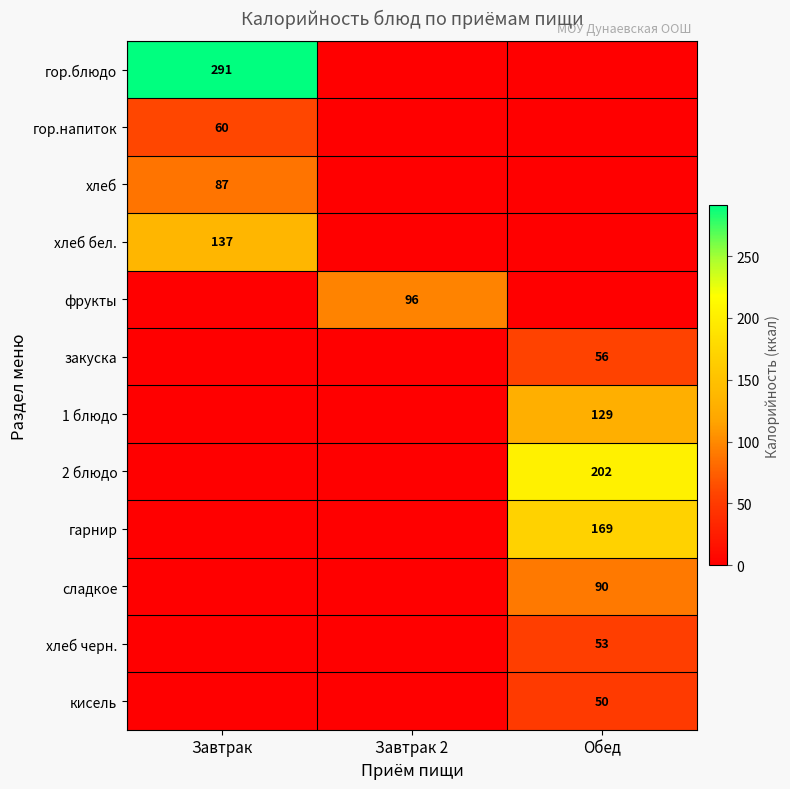

The 1 блюдо series shows 192 at Обед. True or false?

False